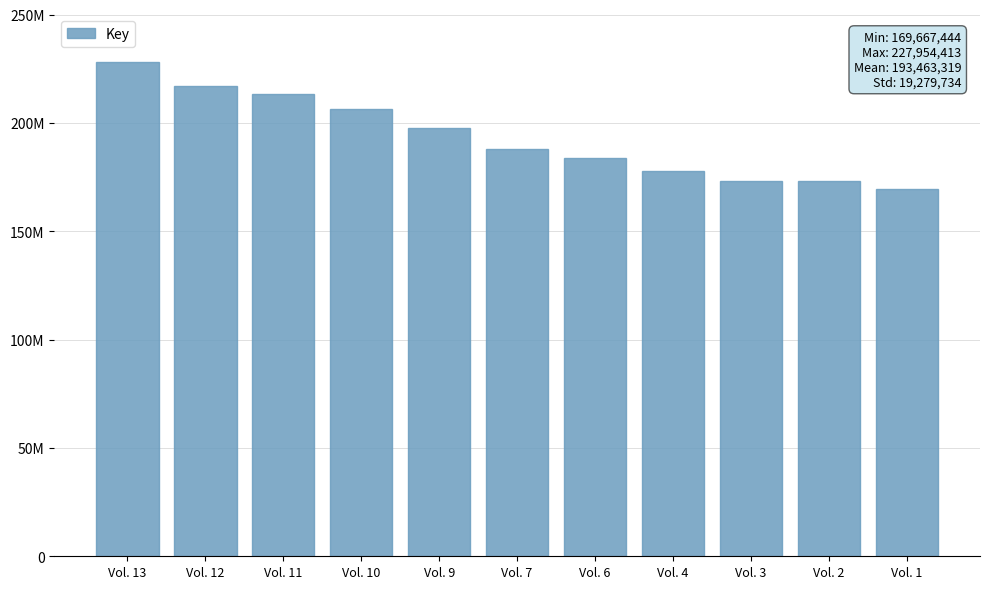

Which has a higher value, Vol. 10 or Vol. 1?

Vol. 10